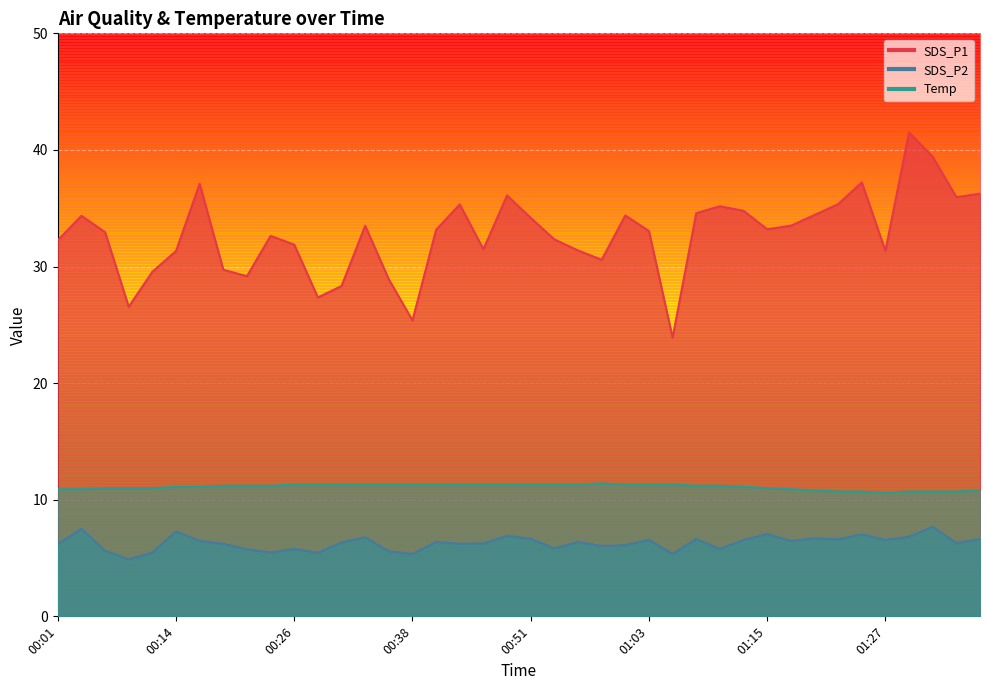

Which series has the widest spread of values?

SDS_P1